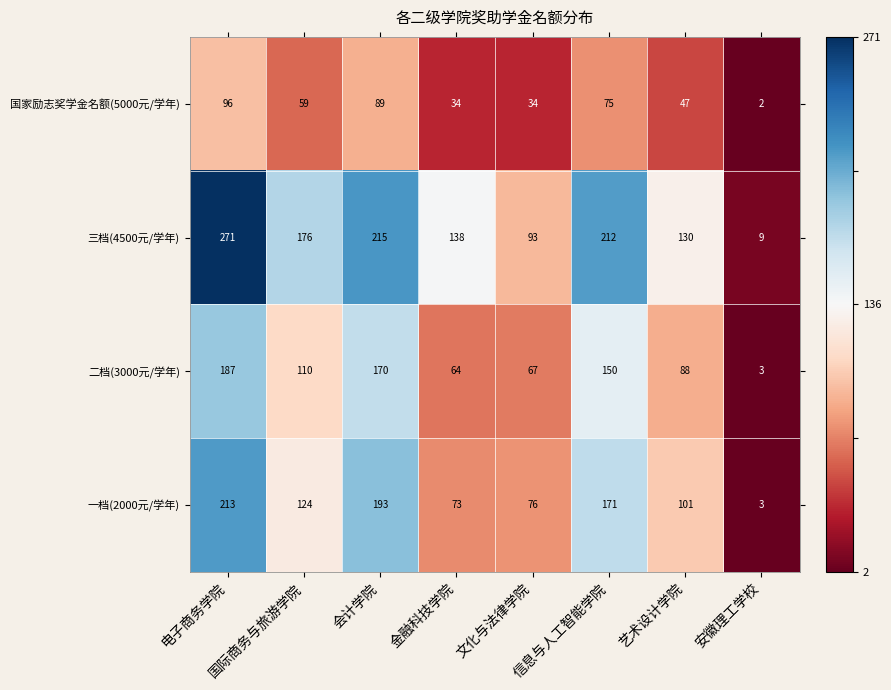

What is the minimum value for 二档(3000元/学年)?

3